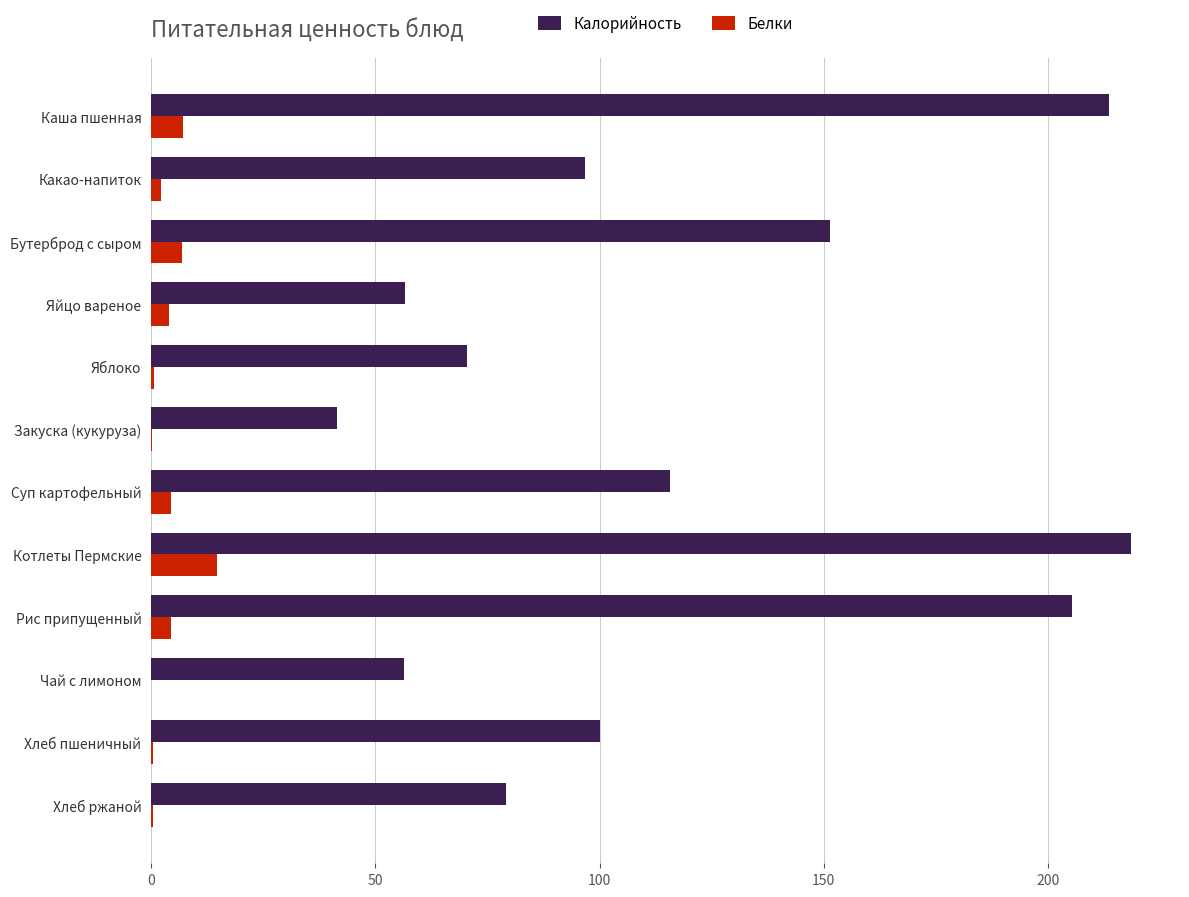

Which label corresponds to the largest value in the chart?

Котлеты Пермские